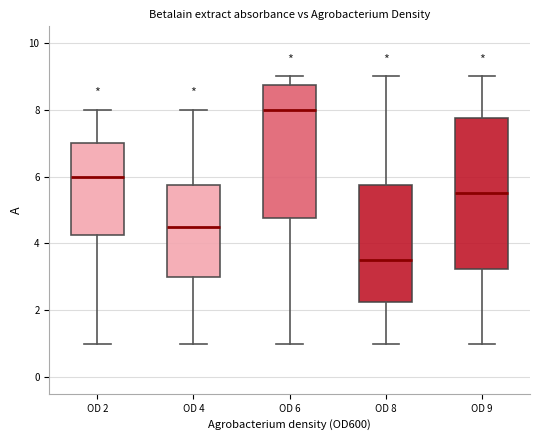

Which box is the tallest, from its lower edge to its upper edge?

OD 9